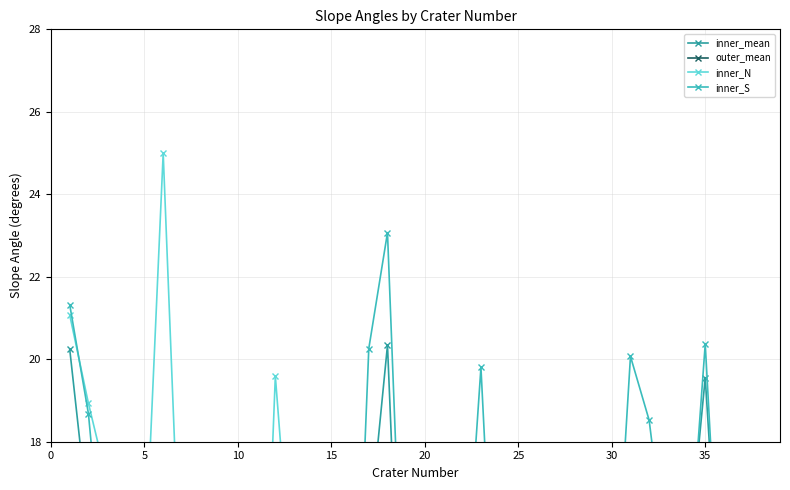

Is the value of inner_N at 18 greater than the value of inner_S at 17?

No